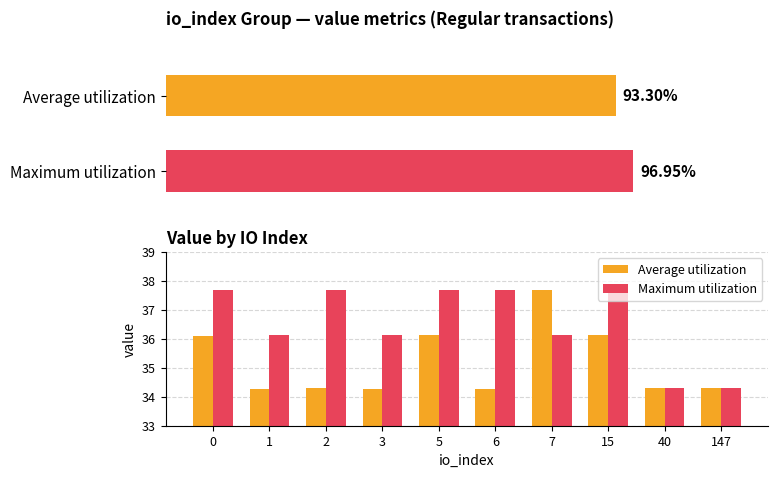

The value of Average utilization at 1 is 15.4. True or false?

False